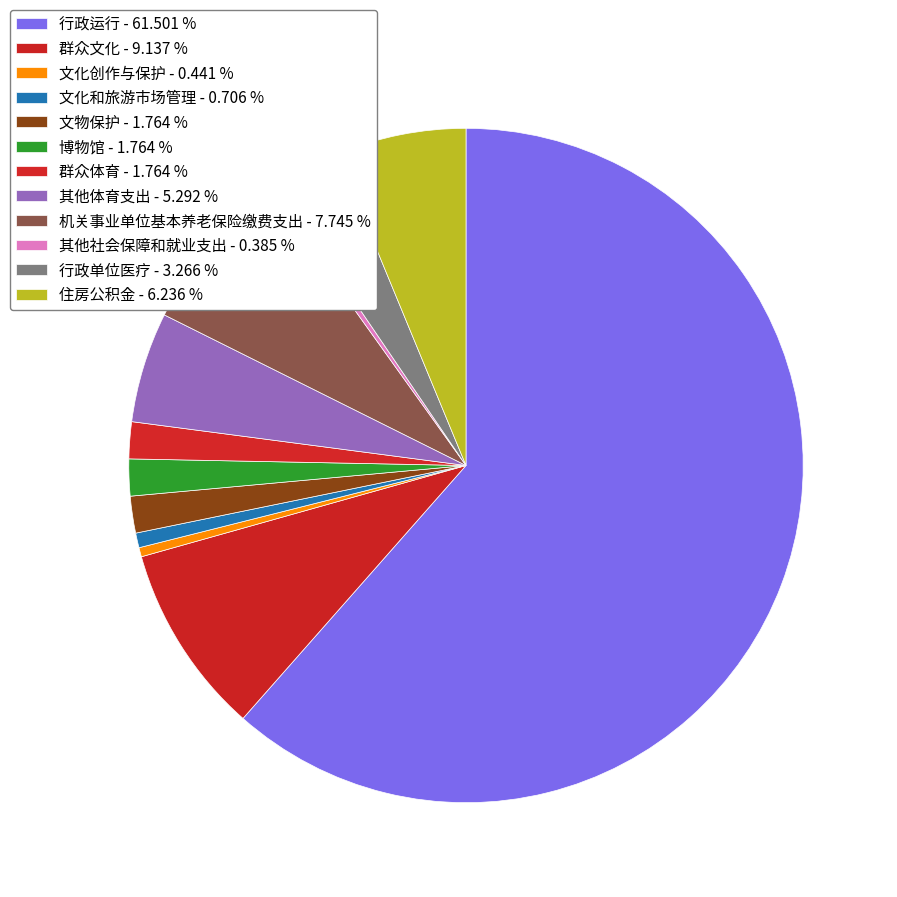

How many segments does this pie chart have?

12